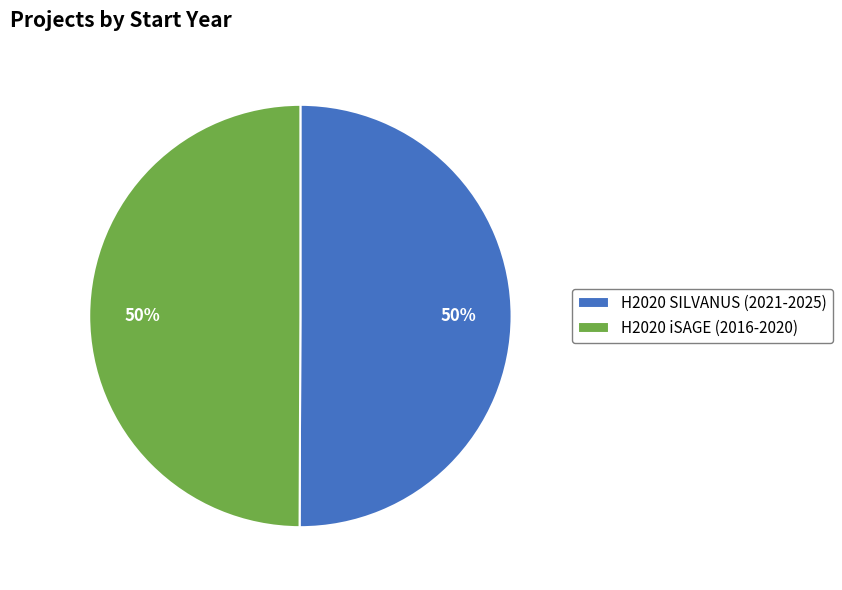

What percentage is the H2020 iSAGE (2016-2020) slice, to the nearest percent?

50%